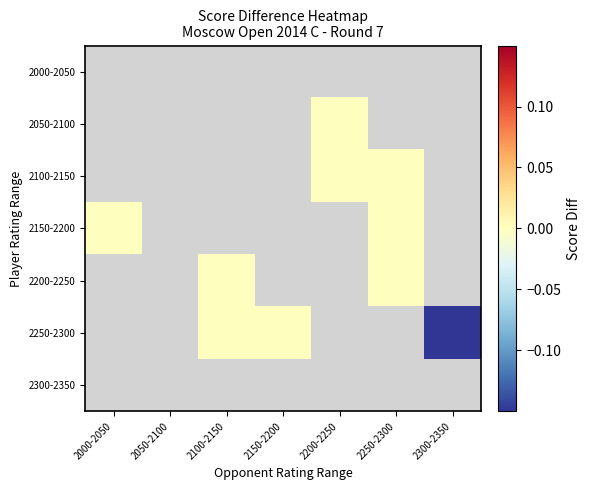

Between 2300-2350 and 2250-2300, which is larger?

2250-2300